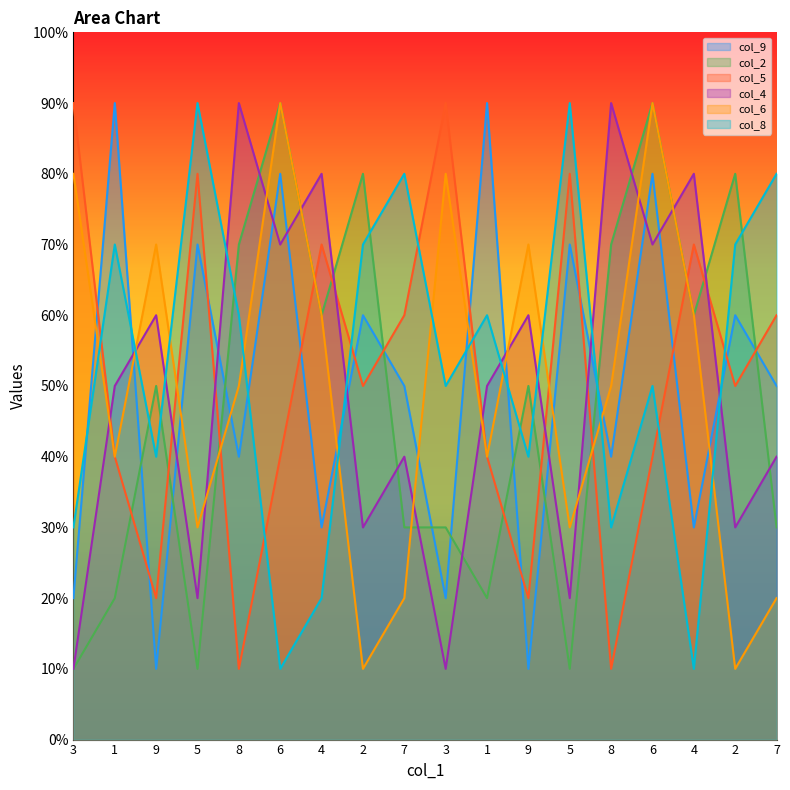

Reading left to right, list all the values displayed in this chart.

col_9: 2	9	1	7	4	8	3	6	5	2	9	1	7	4	8	3	6	5
col_2: 1	2	5	1	7	9	6	8	3	3	2	5	1	7	9	6	8	3
col_5: 9	4	2	8	1	4	7	5	6	9	4	2	8	1	4	7	5	6
col_4: 1	5	6	2	9	7	8	3	4	1	5	6	2	9	7	8	3	4
col_6: 8	4	7	3	5	9	6	1	2	8	4	7	3	5	9	6	1	2
col_8: 3	7	4	9	6	1	2	7	8	5	6	4	9	3	5	1	7	8